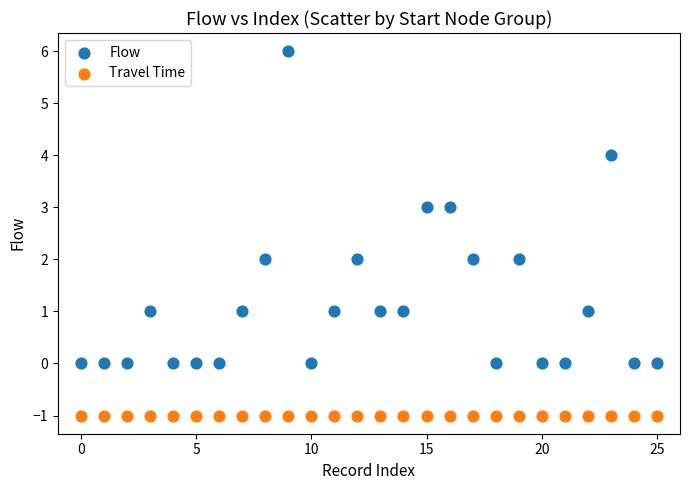

Which series reaches the minimum Y coordinate?

Travel Time